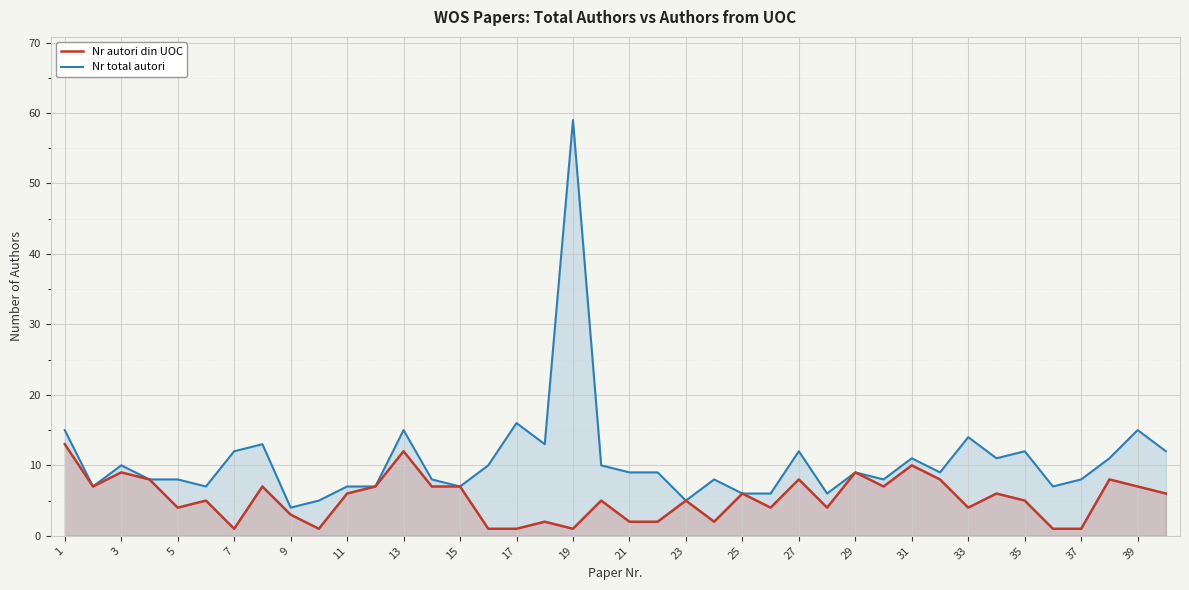

How many values in the Nr total autori series are below 9?

18